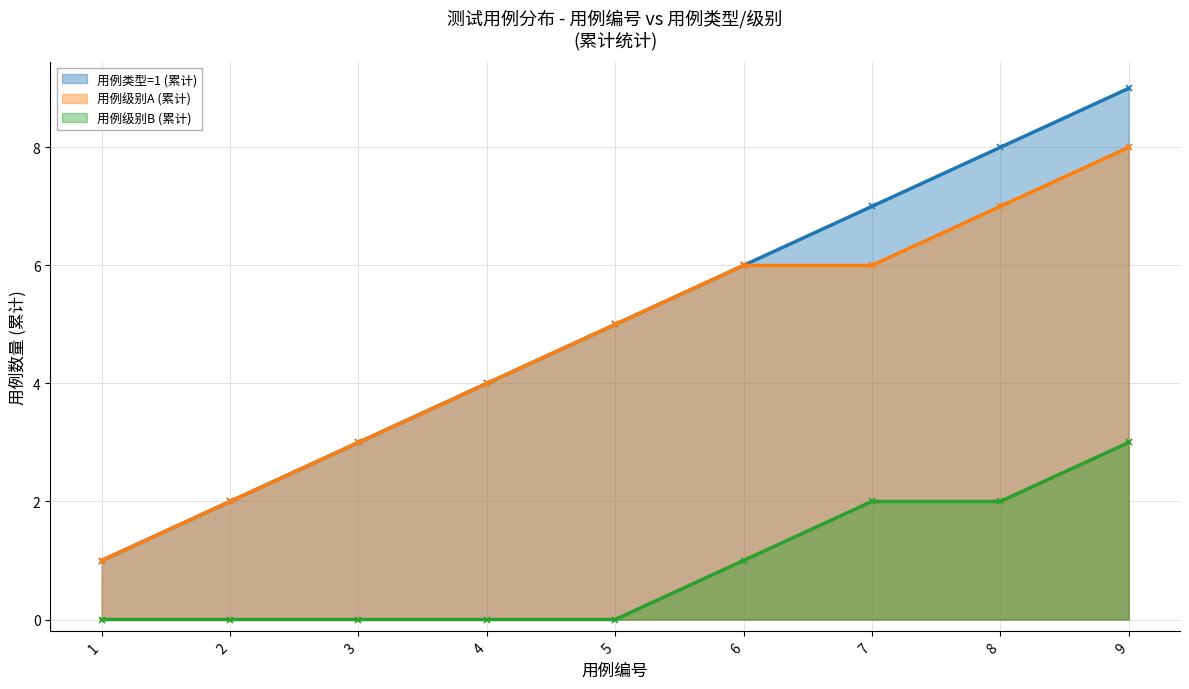

At which label does 用例级别B (累计) reach its peak?

9